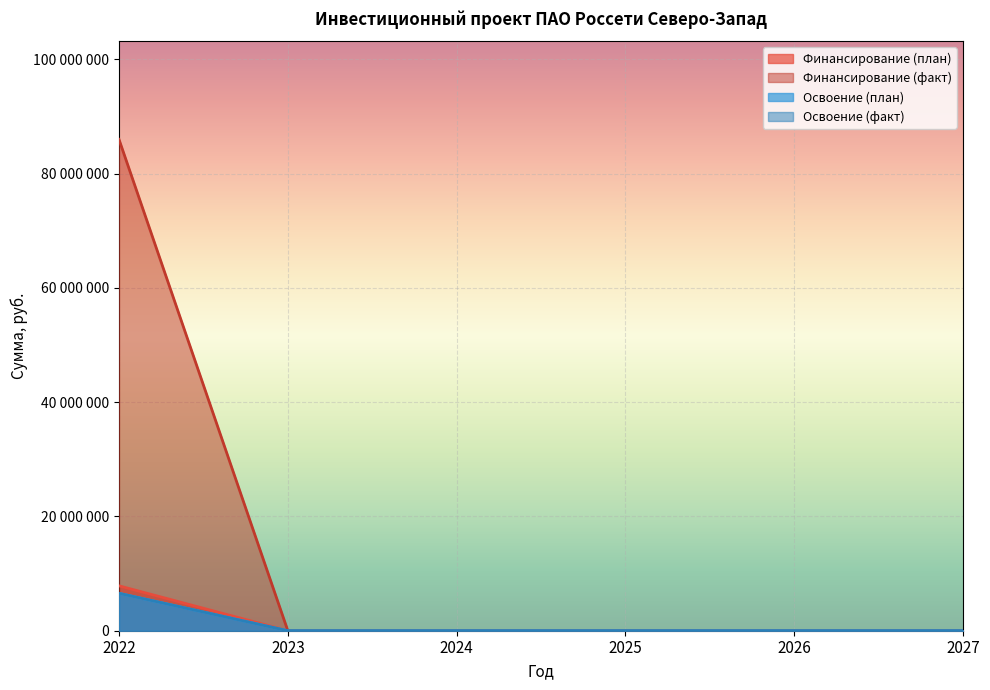

What is the difference between the highest and lowest values at 2022?

79450000